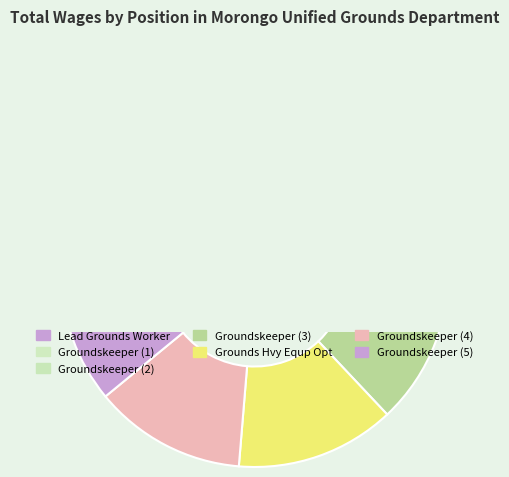

Is it true that Grounds Hvy Equp Opt is 13% of the pie?

True